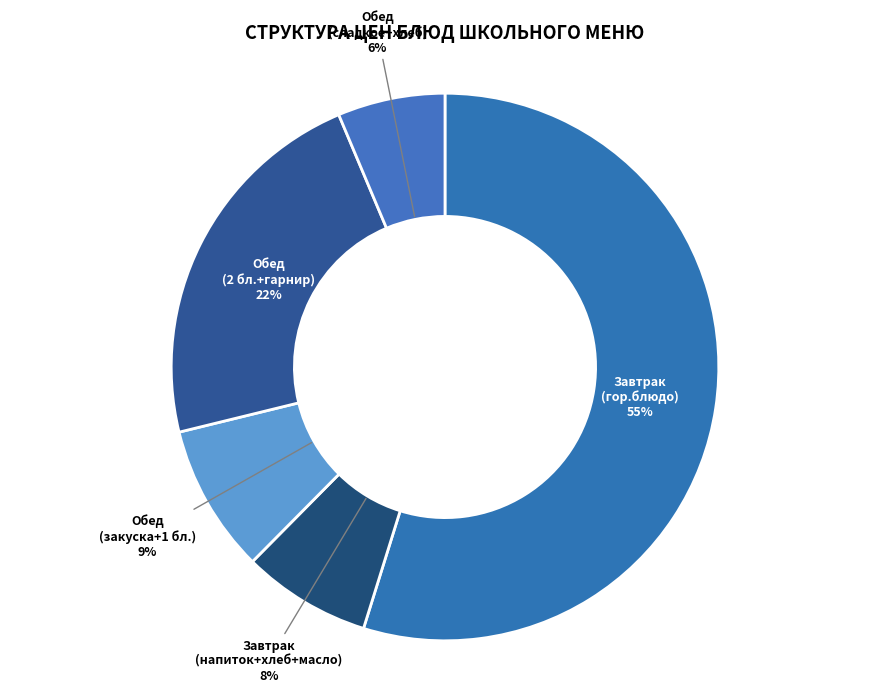

To the nearest percent, what is the combined percentage of Завтрак (гор.блюдо) and Обед (закуска+1 бл.)?

64%